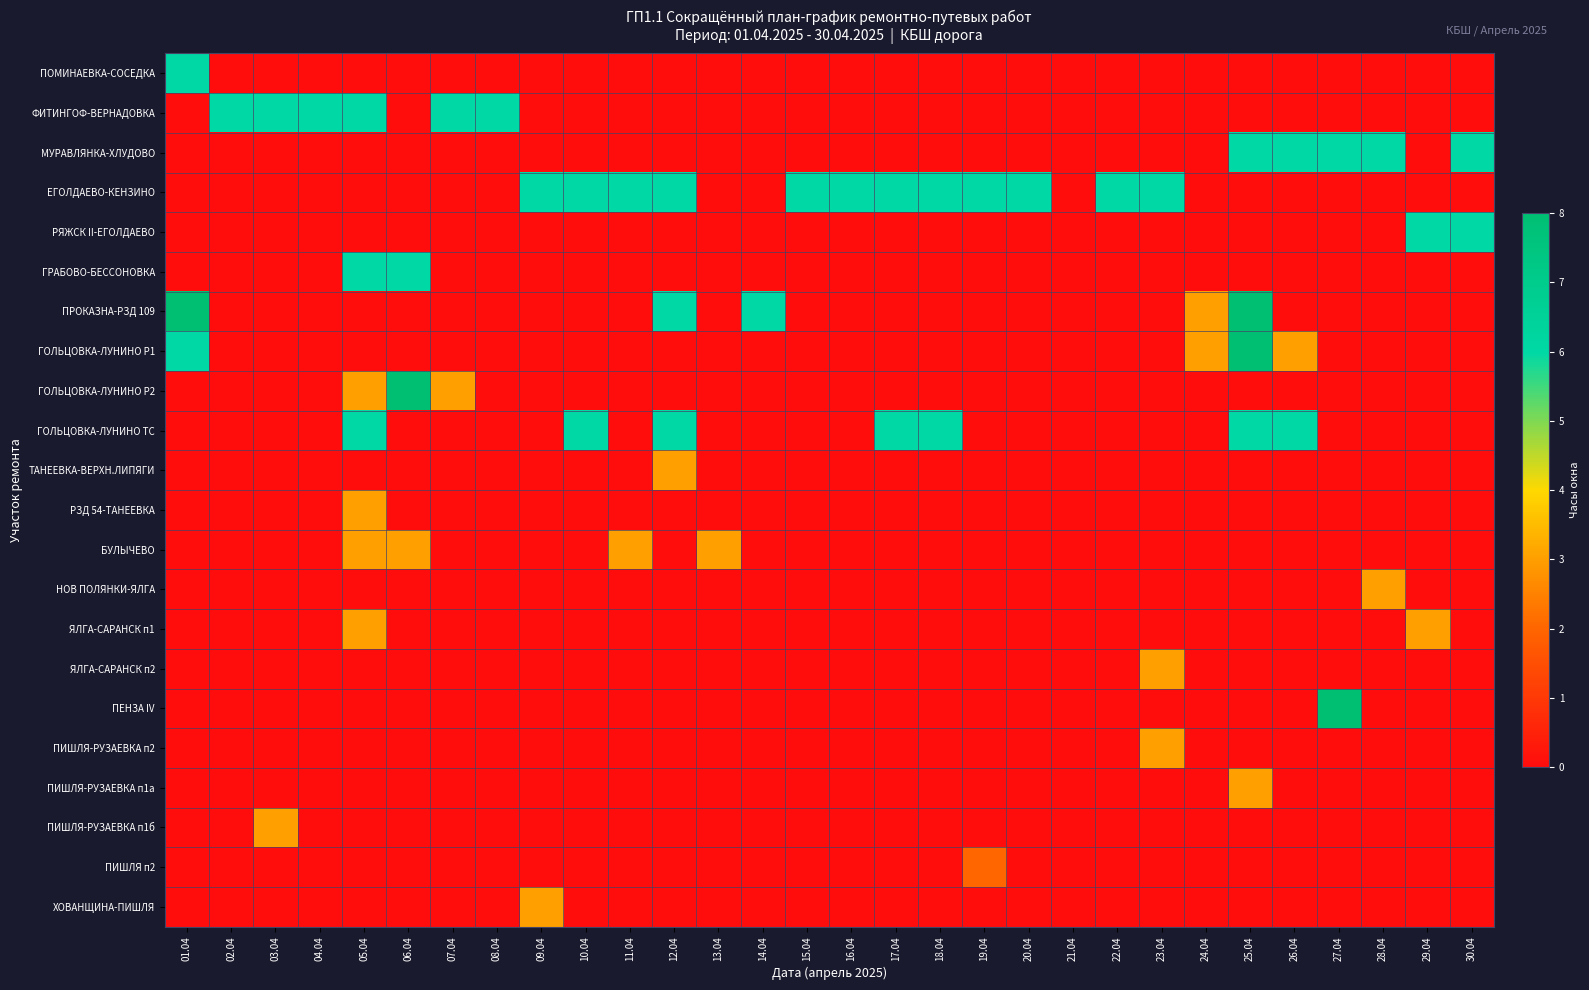

At how many categories does at least one series exceed 7?

4